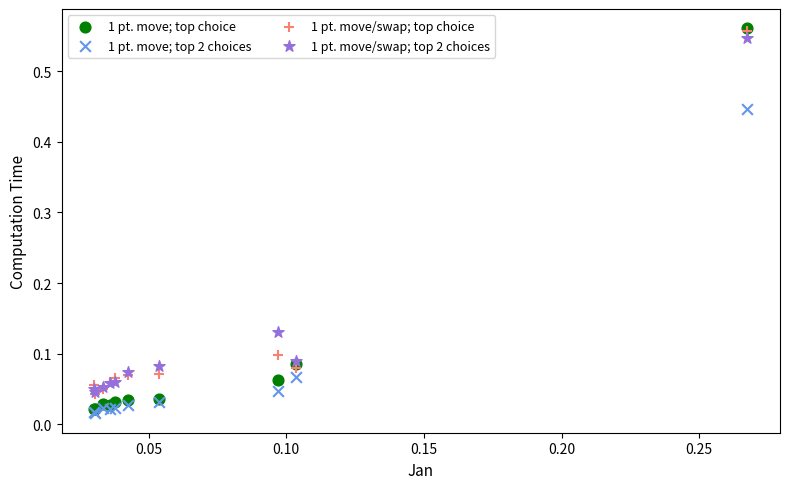

Which series contains the lowest Y value?

1 pt. move; top 2 choices